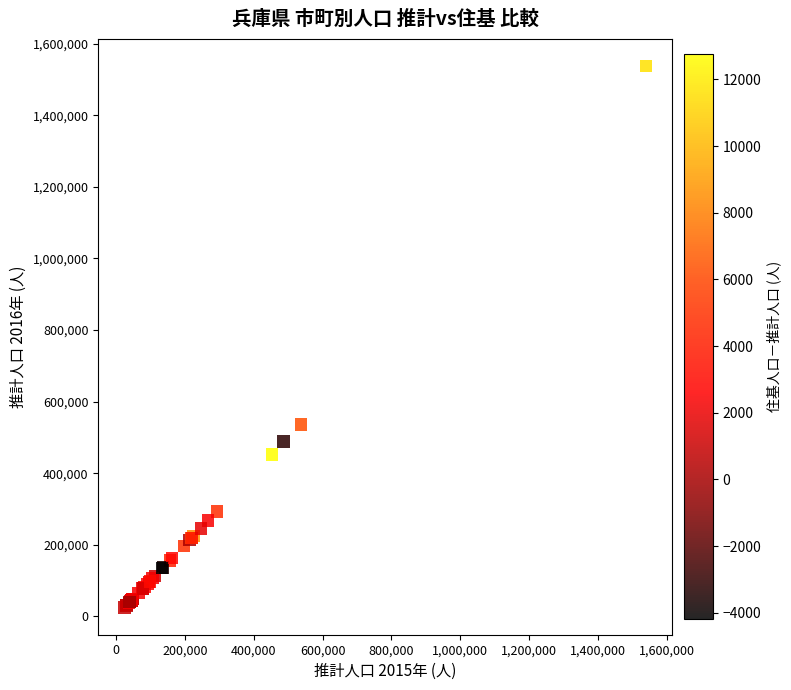

What Y value in the scatter plot is closest to 780845?

535614